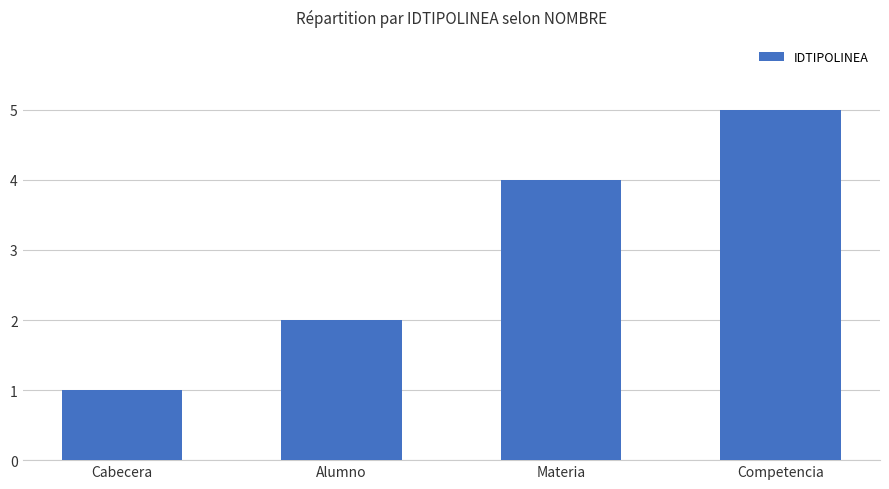

How many data points does each series have?

4